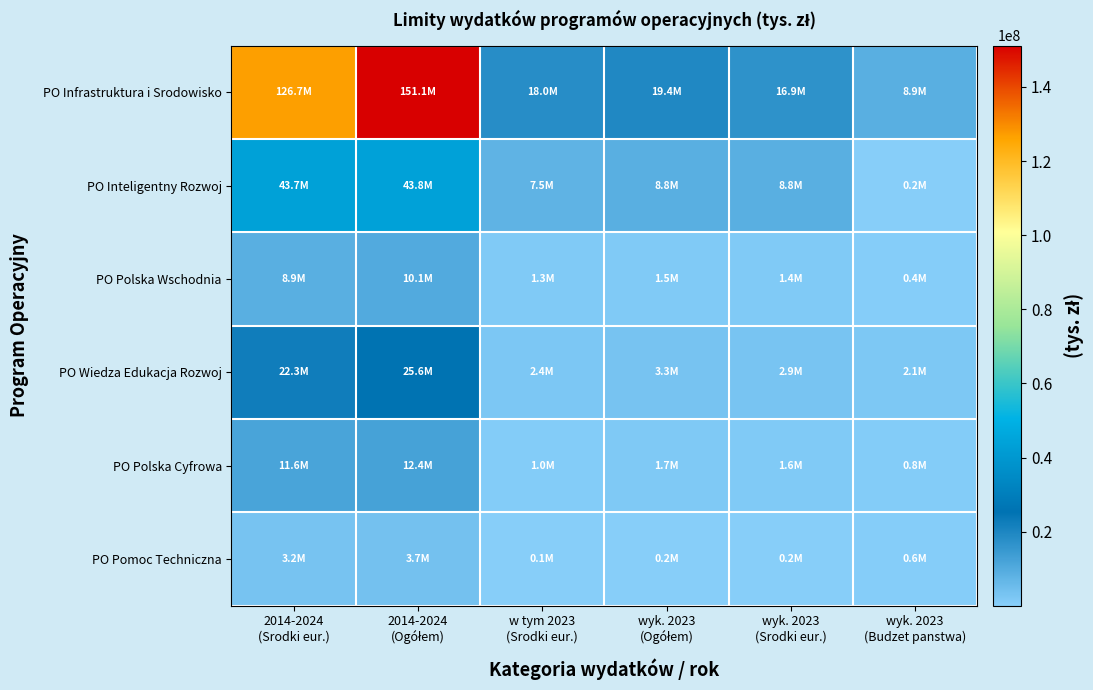

Reading left to right, list all the values displayed in this chart.

PO Infrastruktura i Srodowisko: 2014-2024
(Srodki eur.)=126664759	2014-2024
(Ogółem)=151145928	w tym 2023
(Srodki eur.)=18020276	wyk. 2023
(Ogółem)=19357515	wyk. 2023
(Srodki eur.)=16899727	wyk. 2023
(Budzet panstwa)=8925634
PO Inteligentny Rozwoj: 2014-2024
(Srodki eur.)=43684471	2014-2024
(Ogółem)=43836642	w tym 2023
(Srodki eur.)=7497830	wyk. 2023
(Ogółem)=8781850	wyk. 2023
(Srodki eur.)=8758038	wyk. 2023
(Budzet panstwa)=152171
PO Polska Wschodnia: 2014-2024
(Srodki eur.)=8896110	2014-2024
(Ogółem)=10055121	w tym 2023
(Srodki eur.)=1336772	wyk. 2023
(Ogółem)=1543853	wyk. 2023
(Srodki eur.)=1367299	wyk. 2023
(Budzet panstwa)=420160
PO Wiedza Edukacja Rozwoj: 2014-2024
(Srodki eur.)=22286390	2014-2024
(Ogółem)=25556874	w tym 2023
(Srodki eur.)=2403429	wyk. 2023
(Ogółem)=3321725	wyk. 2023
(Srodki eur.)=2903242	wyk. 2023
(Budzet panstwa)=2132102
PO Polska Cyfrowa: 2014-2024
(Srodki eur.)=11608959	2014-2024
(Ogółem)=12442406	w tym 2023
(Srodki eur.)=977946	wyk. 2023
(Ogółem)=1676054	wyk. 2023
(Srodki eur.)=1553933	wyk. 2023
(Budzet panstwa)=827976
PO Pomoc Techniczna: 2014-2024
(Srodki eur.)=3170647	2014-2024
(Ogółem)=3734904	w tym 2023
(Srodki eur.)=98375	wyk. 2023
(Ogółem)=248905	wyk. 2023
(Srodki eur.)=211569	wyk. 2023
(Budzet panstwa)=564257